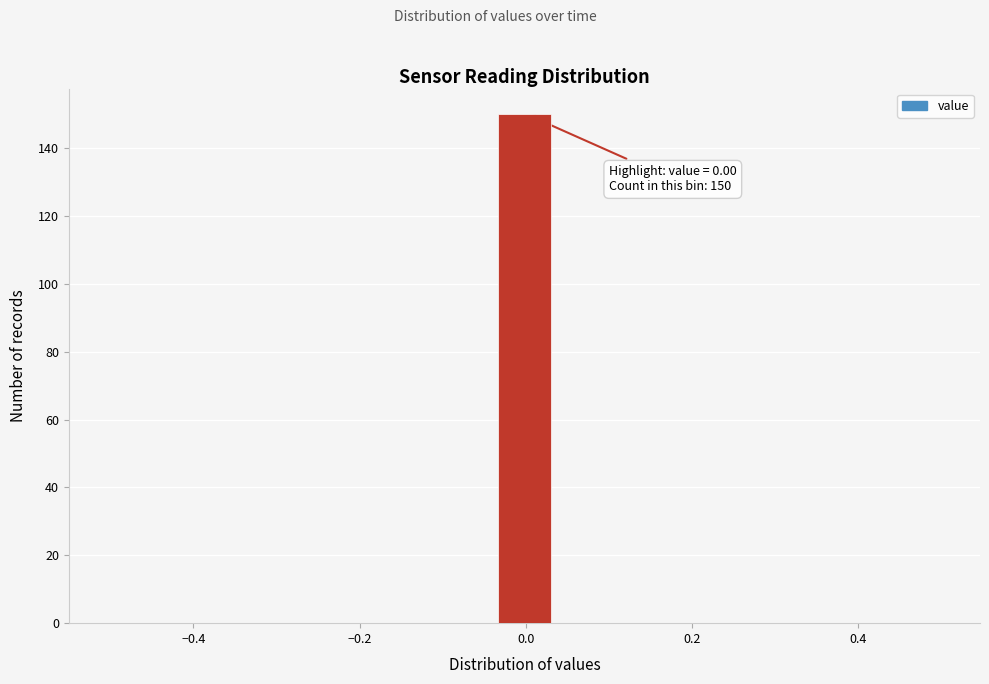

Read against the x-axis, roughly where is the centre of the tallest bar?

0.00